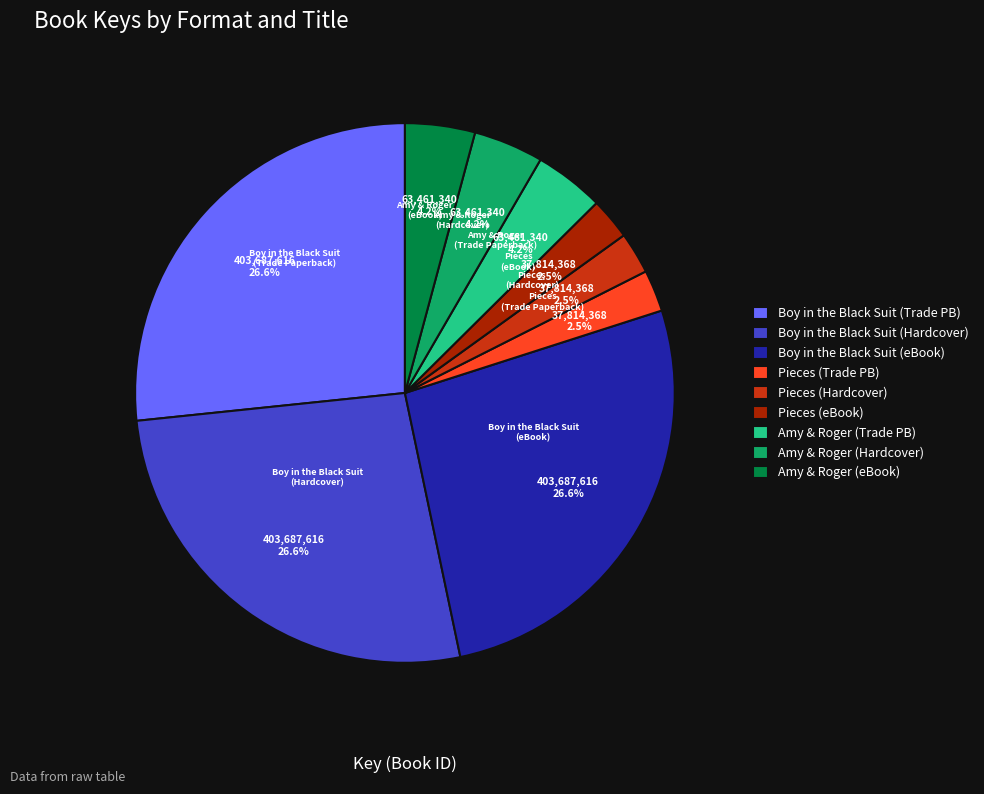

Is there a majority slice in this chart?

No